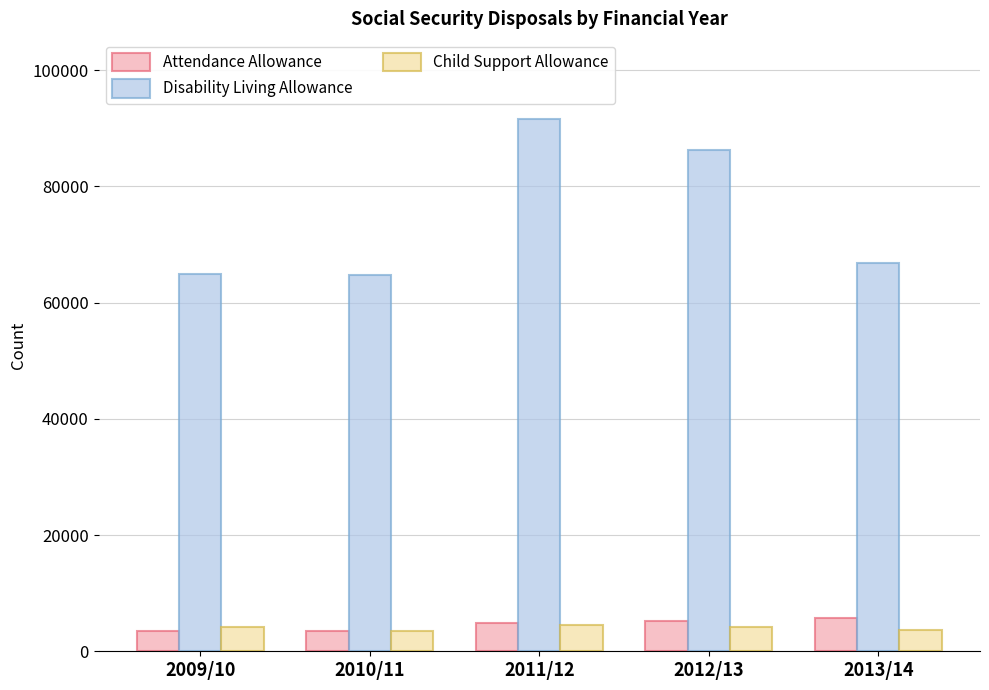

What is the sum of the Disability Living Allowance values at 2013/14 and 2011/12?

158335